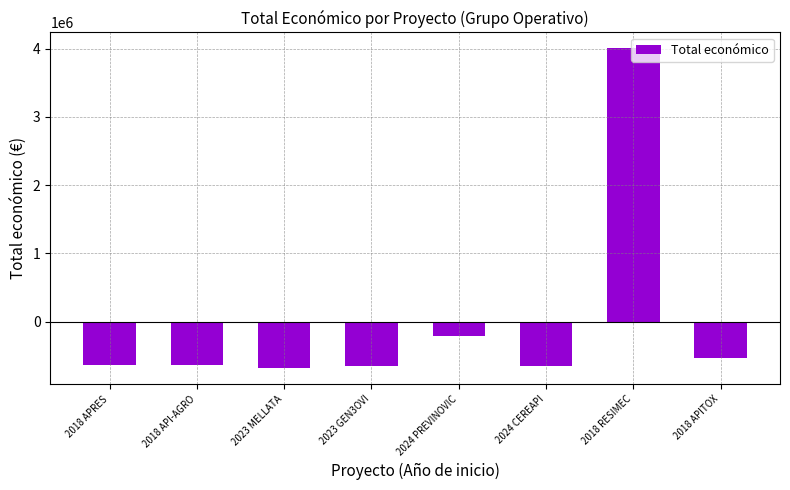

What is the maximum value shown in the chart?

4004046.8